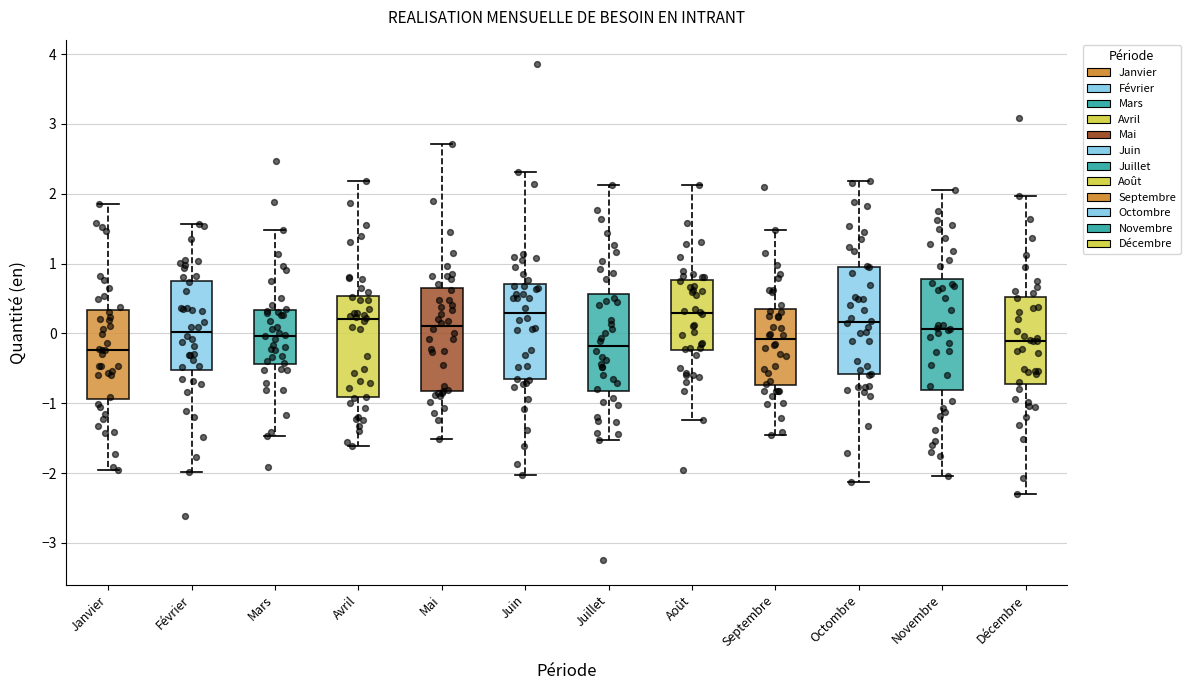

Reading left to right, read every box against the y-axis: the position of its median line, the range the box covers, and the ends of its whiskers. The values are not printed on the chart, so give them approximately, as read against the axis.

Janvier: median -0.2, box -0.9 to 0.3, whiskers -2.0 to 1.9
Février: median 0.0, box -0.5 to 0.8, whiskers -2.0 to 1.6
Mars: median 0.0, box -0.4 to 0.3, whiskers -1.5 to 1.5
Avril: median 0.2, box -0.9 to 0.5, whiskers -1.6 to 2.2
Mai: median 0.1, box -0.8 to 0.6, whiskers -1.5 to 2.7
Juin: median 0.3, box -0.7 to 0.7, whiskers -2.0 to 2.3
Juillet: median -0.2, box -0.8 to 0.6, whiskers -1.5 to 2.1
Août: median 0.3, box -0.2 to 0.8, whiskers -1.2 to 2.1
Septembre: median -0.1, box -0.7 to 0.3, whiskers -1.4 to 1.5
Octombre: median 0.2, box -0.6 to 1.0, whiskers -2.1 to 2.2
Novembre: median 0.1, box -0.8 to 0.8, whiskers -2.0 to 2.1
Décembre: median -0.1, box -0.7 to 0.5, whiskers -2.3 to 2.0